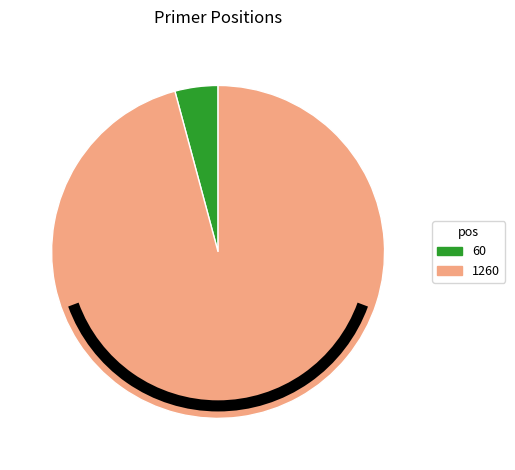

Between 1260 and 60, which is larger?

1260